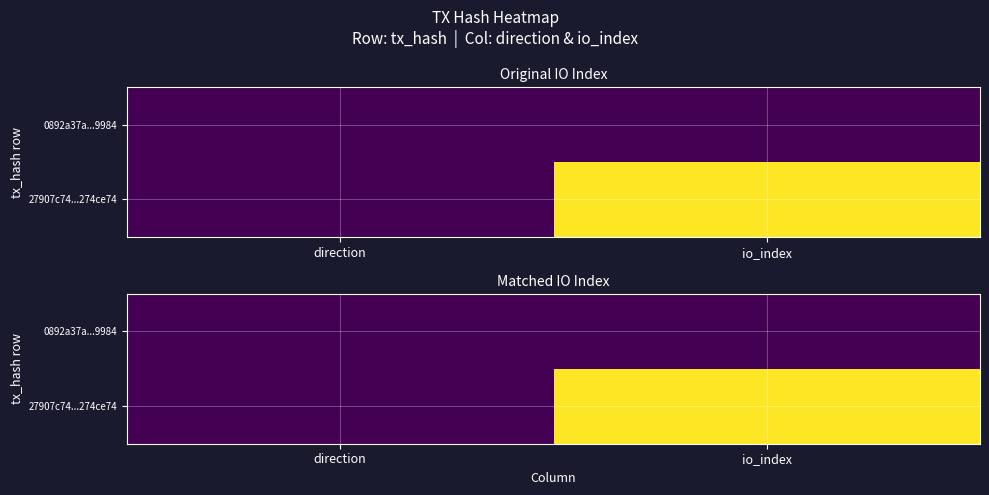

Which category has the lowest value in the 0892a37a...9984 series?

direction